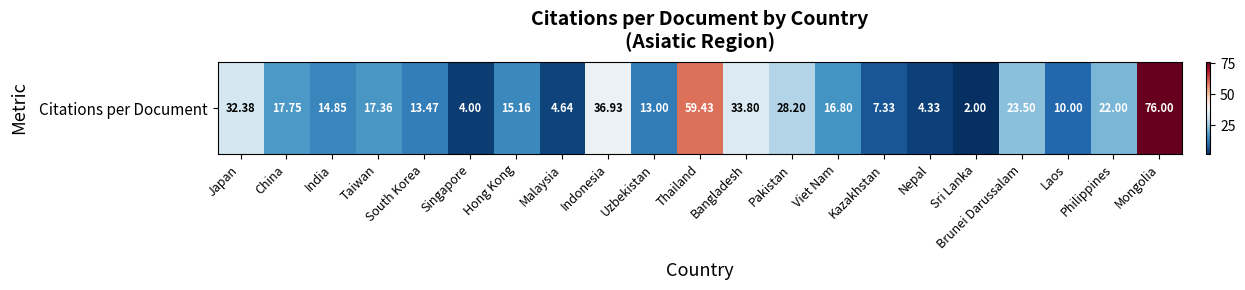

What is the change in value from Sri Lanka to Laos?

+8.0